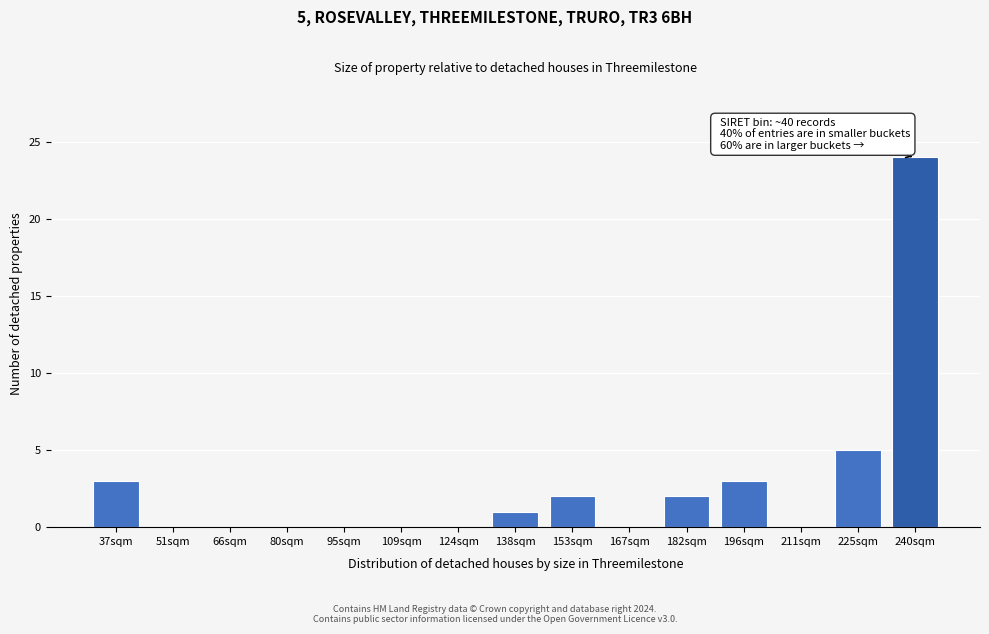

Reading left to right, what are all the values shown in this chart?

37sqm=3	51sqm=0	66sqm=0	80sqm=0	95sqm=0	109sqm=0	124sqm=0	138sqm=1	153sqm=2	167sqm=0	182sqm=2	196sqm=3	211sqm=0	225sqm=5	240sqm=24